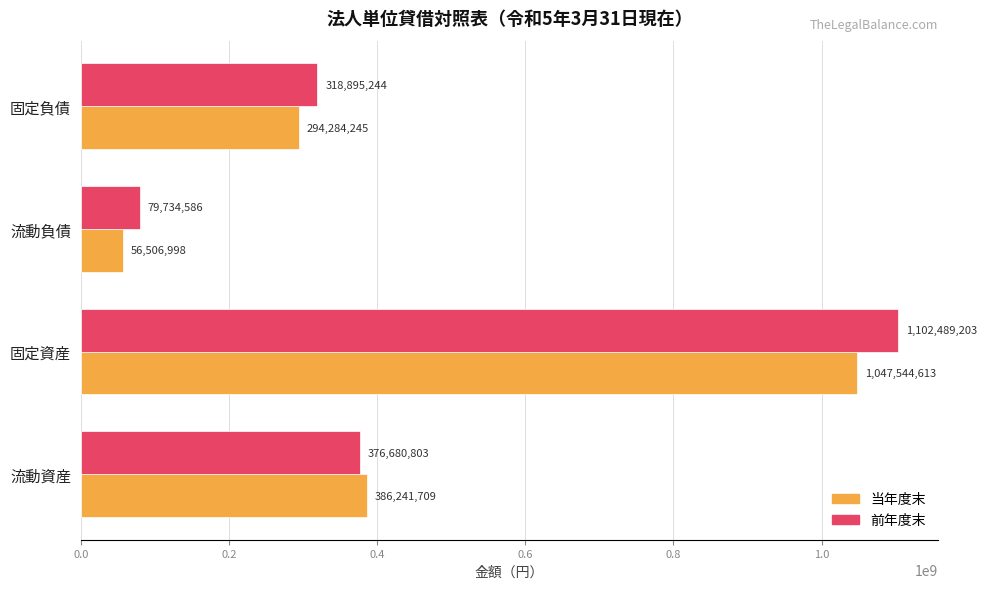

What is the average value of the 当年度末 series?

446144391